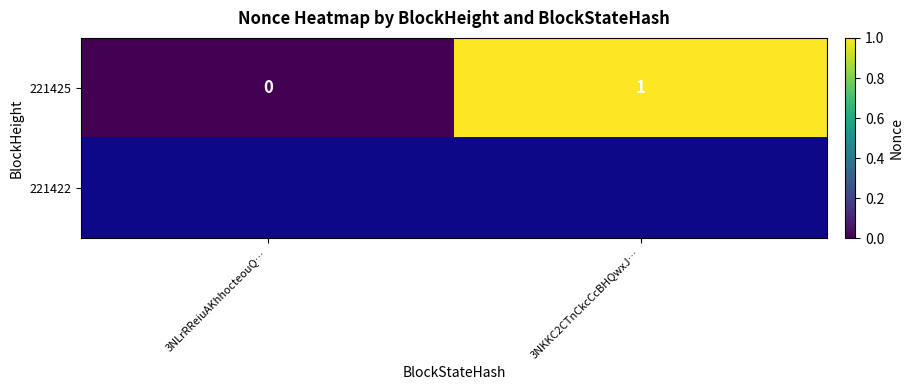

Which category has the highest value in the 221425 series?

3NKKC2CTnCkcCcBHQwxJ…